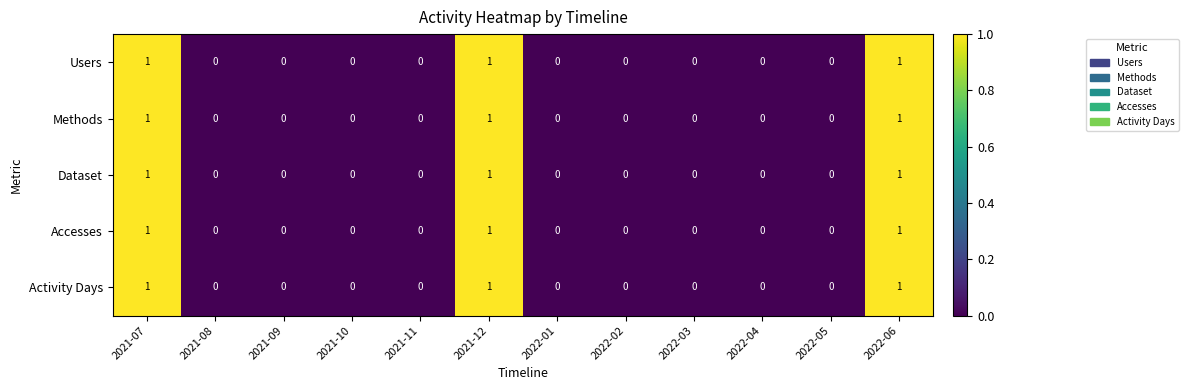

How many Users values are between 0 and 1?

12